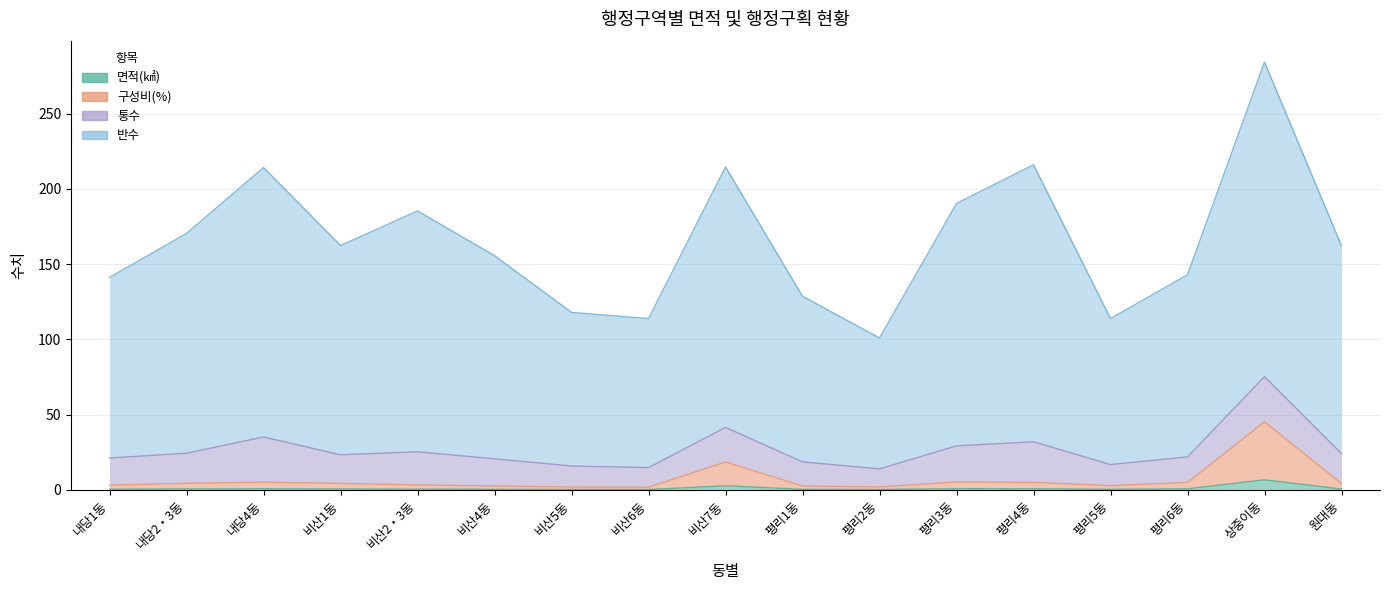

True or false: 구성비(%) has a value of 1.8 at 비산6동.

True